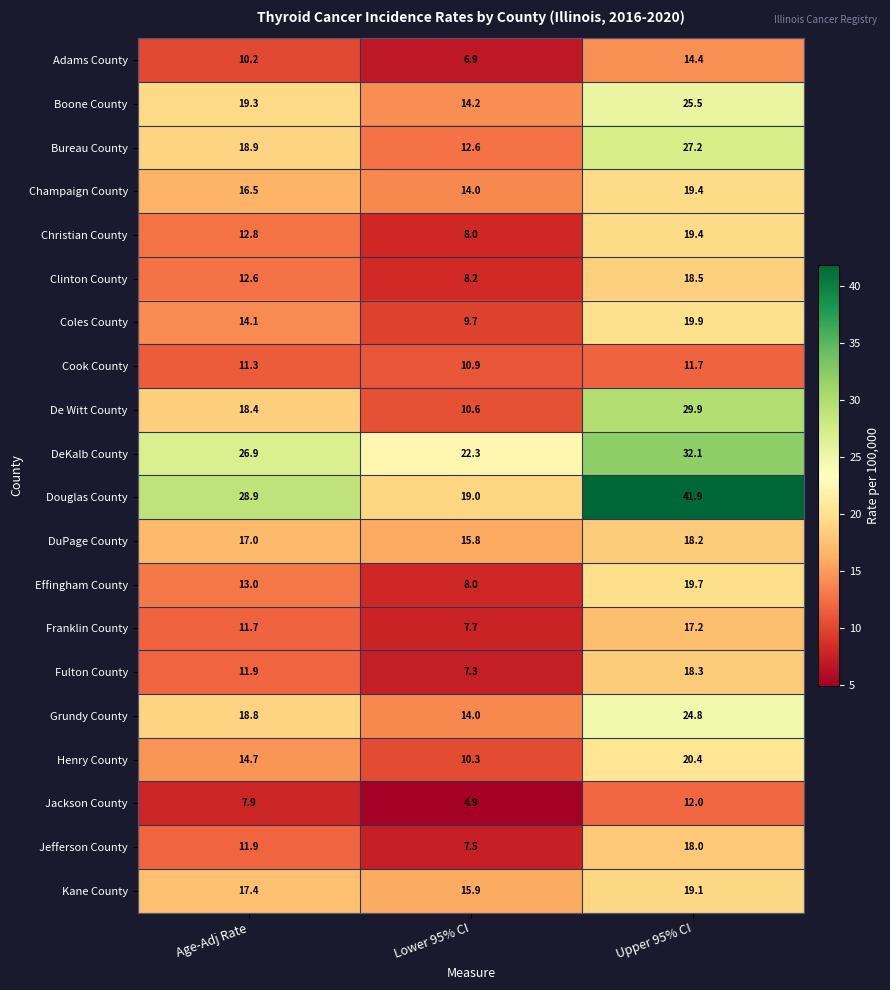

What is the sum of the Coles County values at Lower 95% CI and Upper 95% CI?

29.6